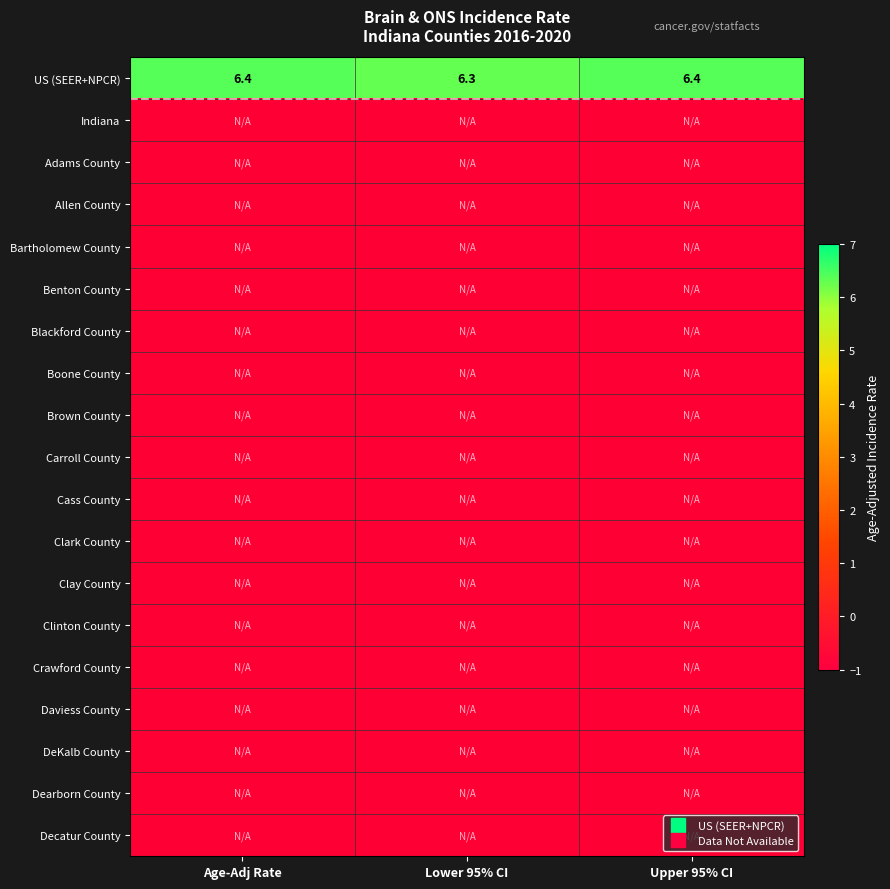

Which series has the largest range (max minus min)?

US (SEER+NPCR)